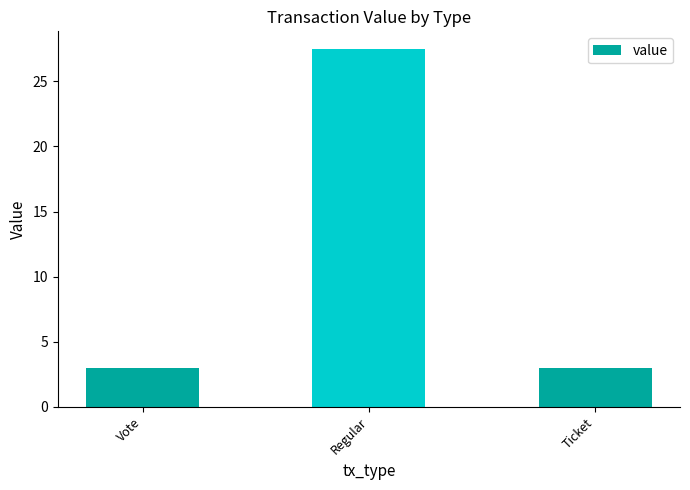

What value does the data have at Ticket?

3.0